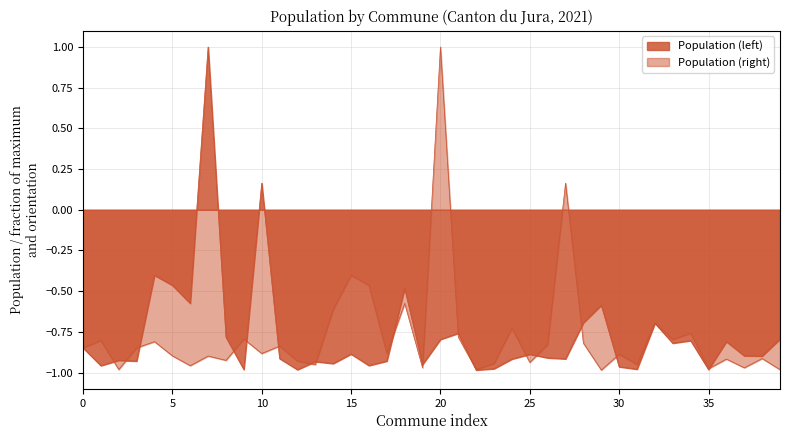

What are all the series names shown in the legend?

Population (left), Population (right)